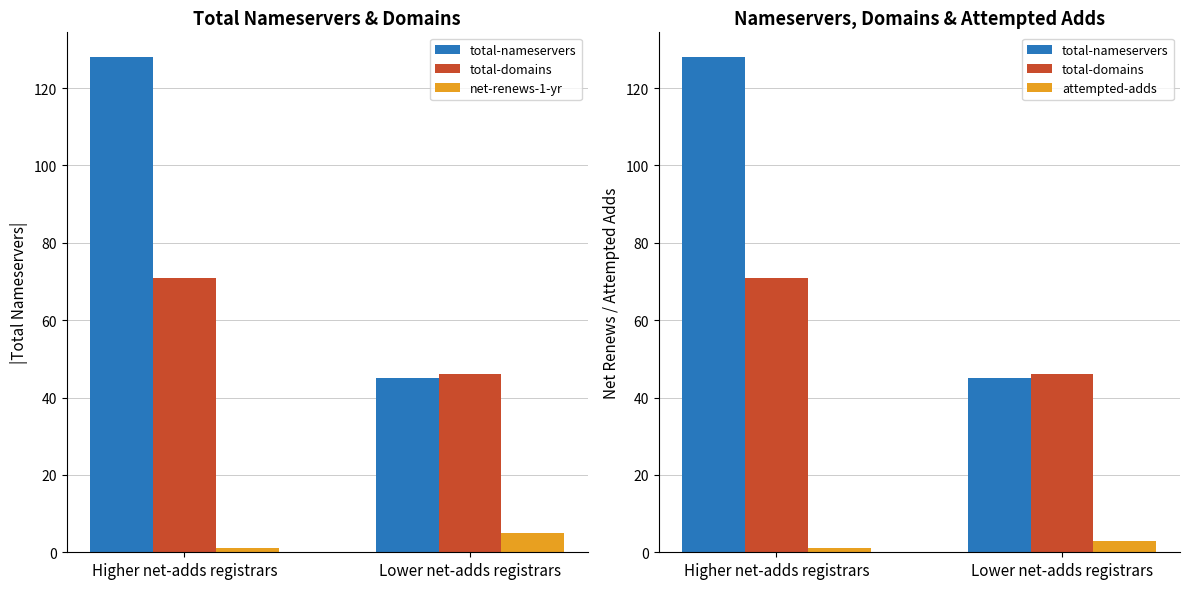

Which category has the lowest value in the net-renews-1-yr series?

Higher net-adds registrars